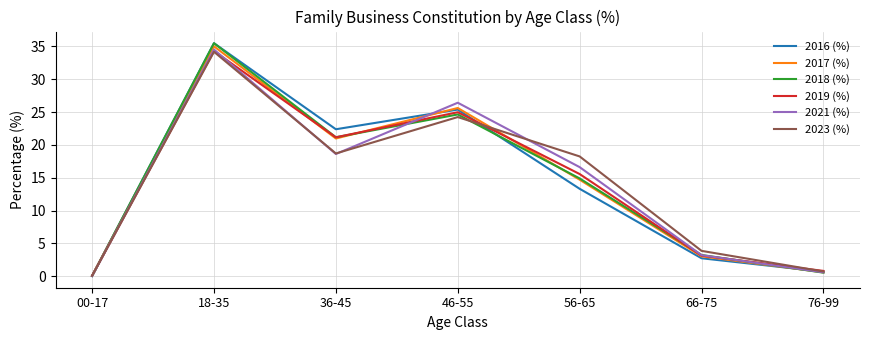

What is the highest value of the 2016 (%) series?

35.5